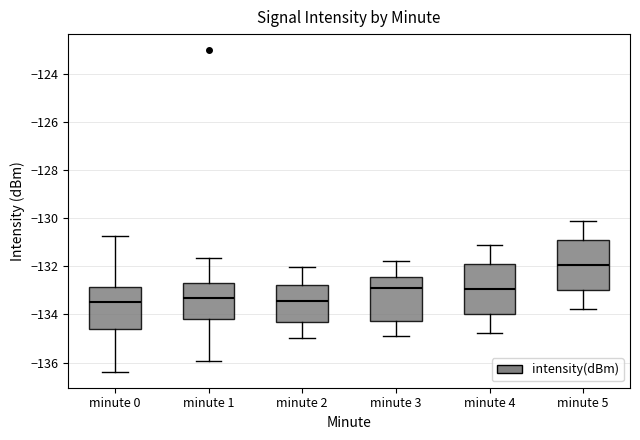

Reading left to right, read every box against the y-axis: the position of its median line, the range the box covers, and the ends of its whiskers. The values are not printed on the chart, so give them approximately, as read against the axis.

minute 0: median -133.4, box -134.6 to -132.8, whiskers -136.4 to -130.8
minute 1: median -133.4, box -134.2 to -132.8, whiskers -136.0 to -131.6
minute 2: median -133.4, box -134.4 to -132.8, whiskers -135.0 to -132.0
minute 3: median -132.8, box -134.2 to -132.4, whiskers -135.0 to -131.8
minute 4: median -133.0, box -134.0 to -131.8, whiskers -134.8 to -131.2
minute 5: median -132.0, box -133.0 to -130.8, whiskers -133.8 to -130.2